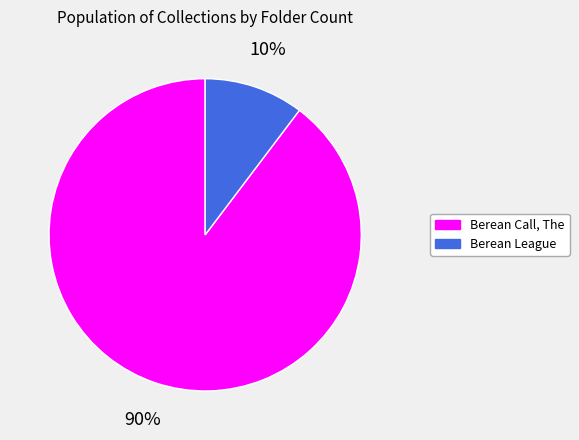

Which has a higher value, Berean League or Berean Call, The?

Berean Call, The